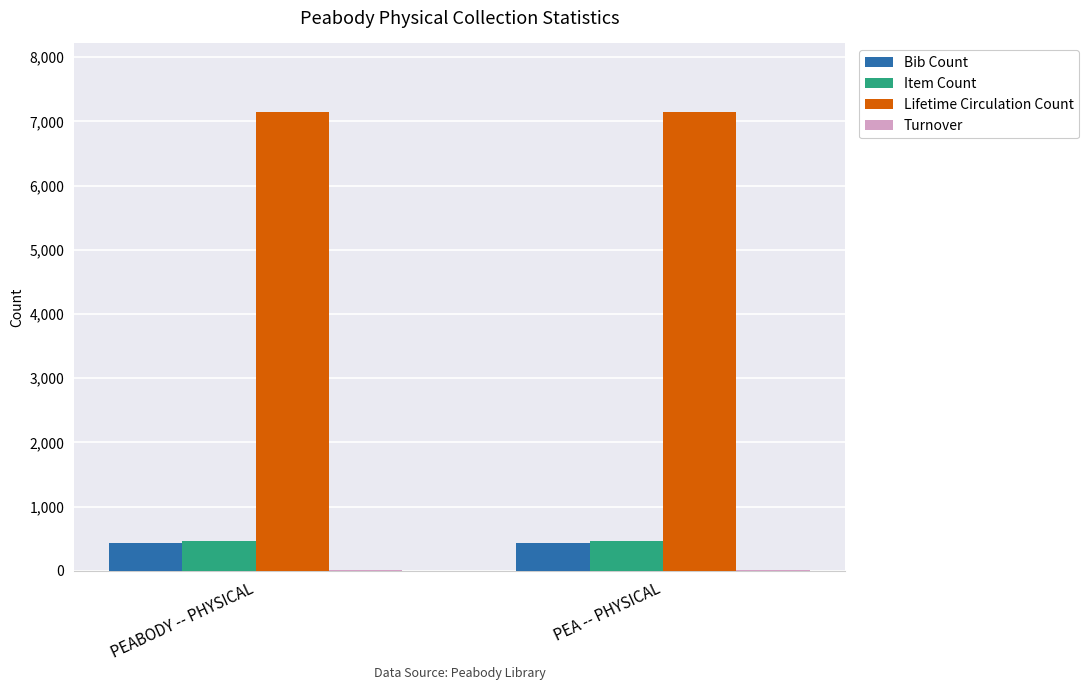

What is the maximum value shown in the chart?

7144